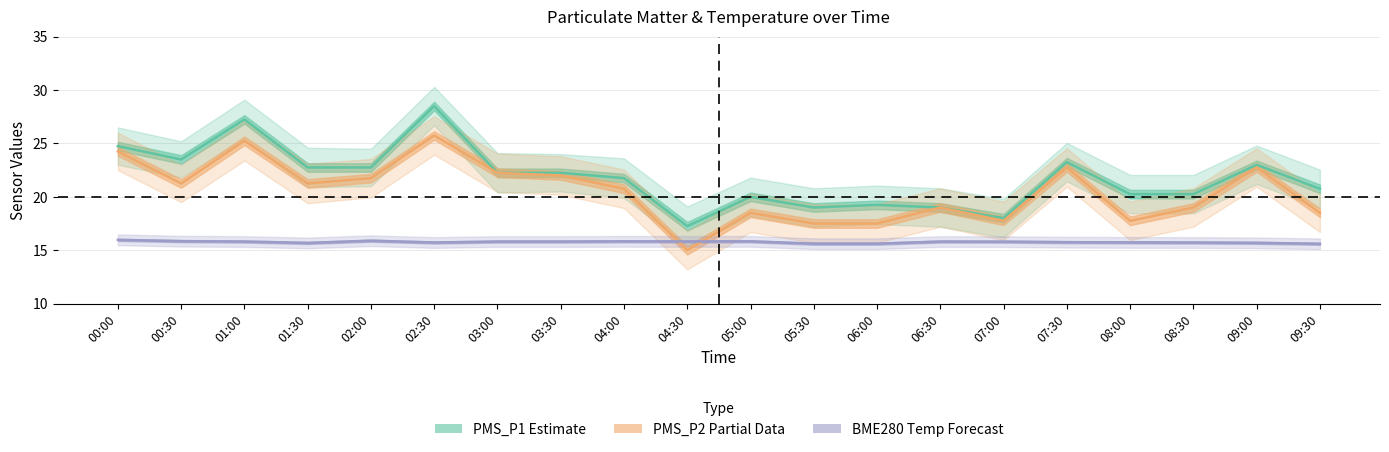

At which category does the chart reach its minimum across all series?

04:30